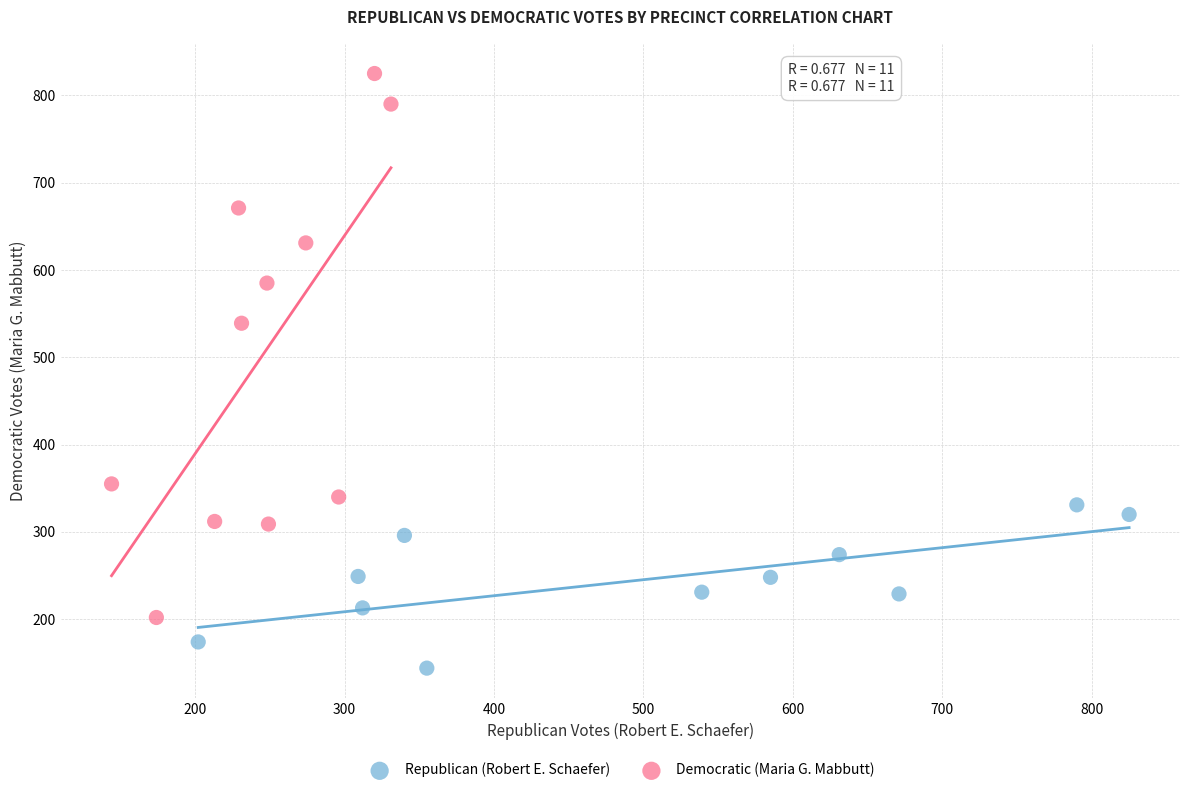

Which series contains the highest Y value?

Democratic (Maria G. Mabbutt)